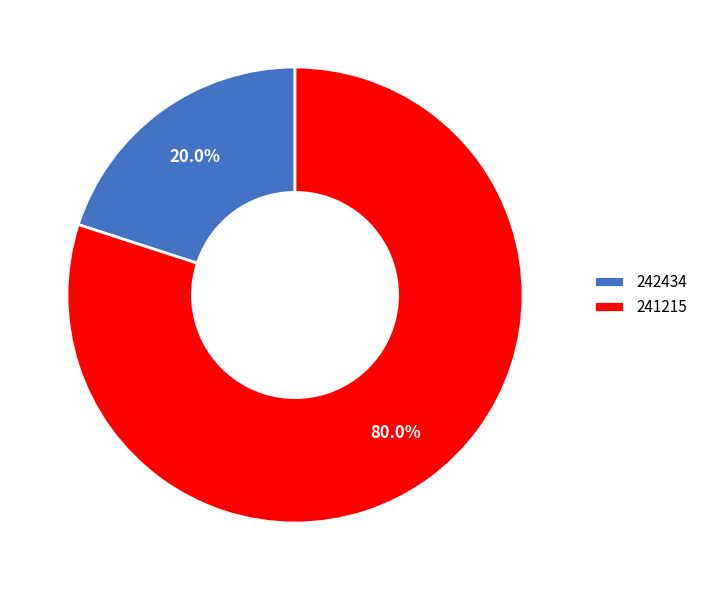

What percentage is the 241215 slice, to the nearest percent?

80%